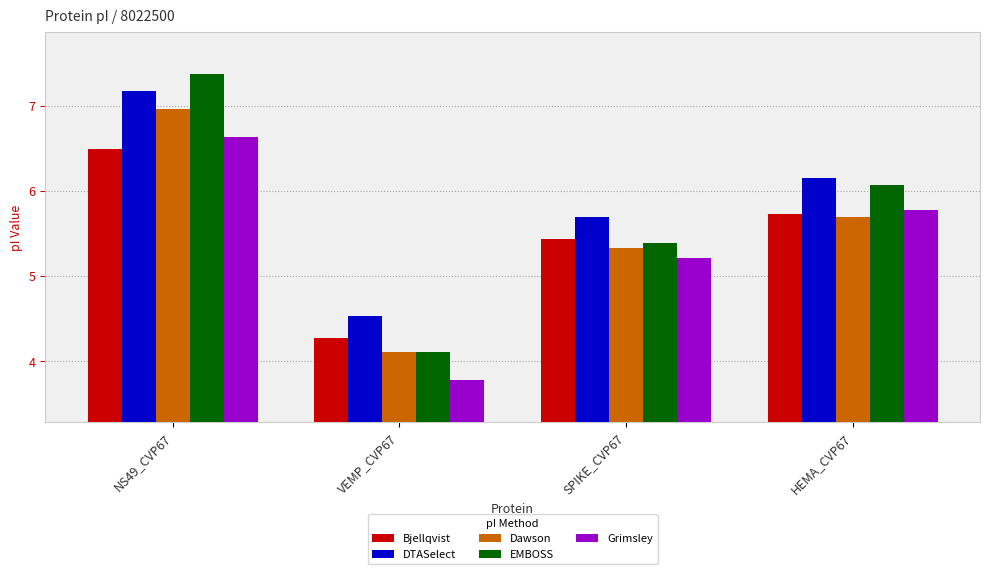

The value of EMBOSS at HEMA_CVP67 is 6.1. True or false?

True